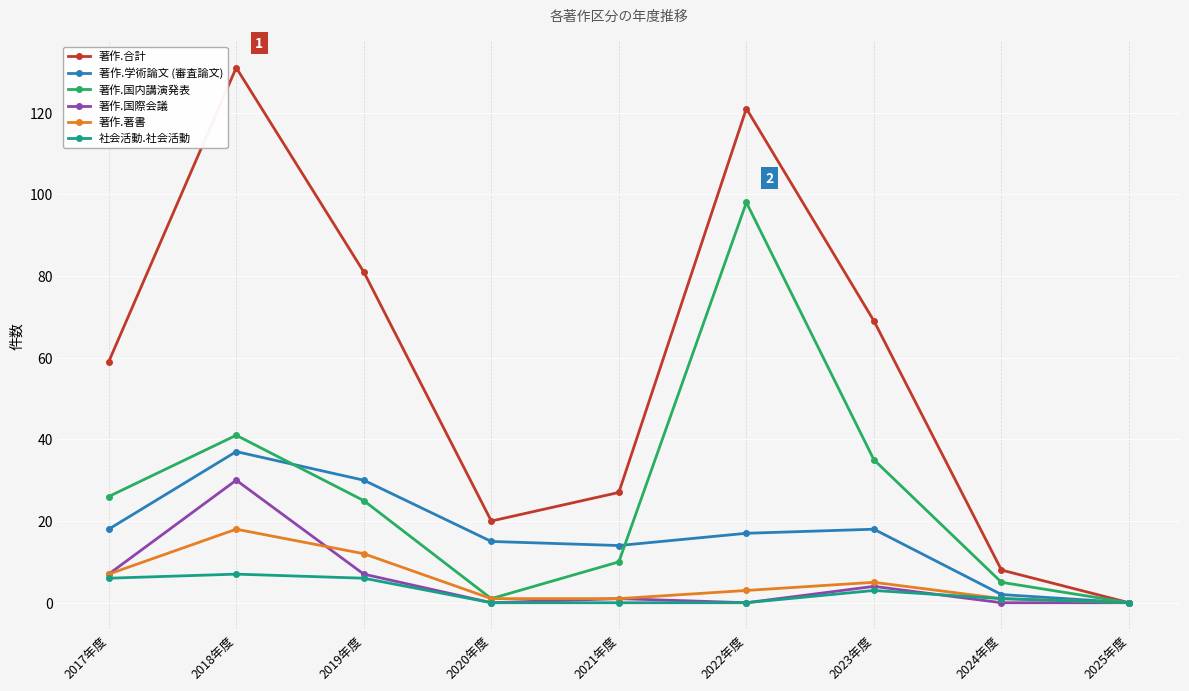

How many interior local peaks does the 著作.国内講演発表 series have?

2